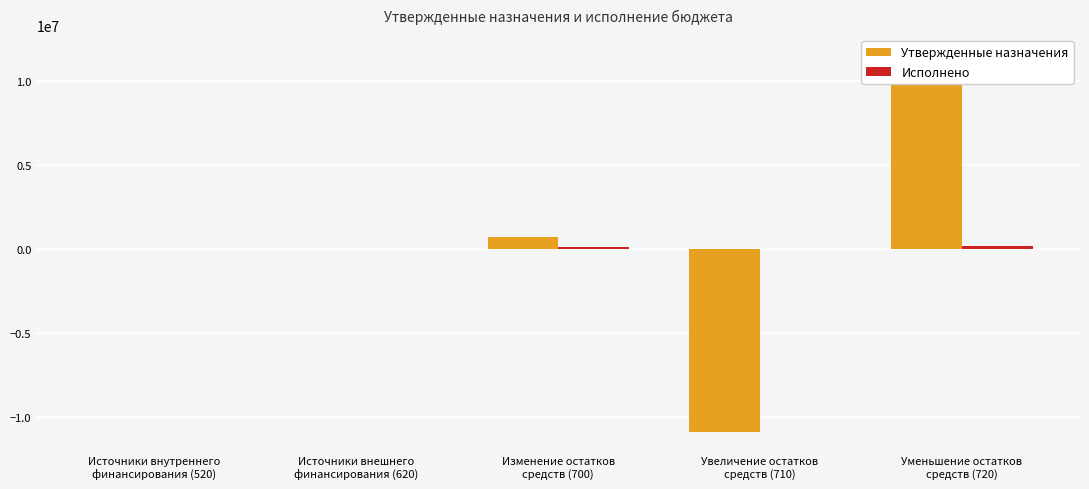

Between Увеличение остатков
средств (710) and Источники внутреннего
финансирования (520), which is larger?

Источники внутреннего
финансирования (520)